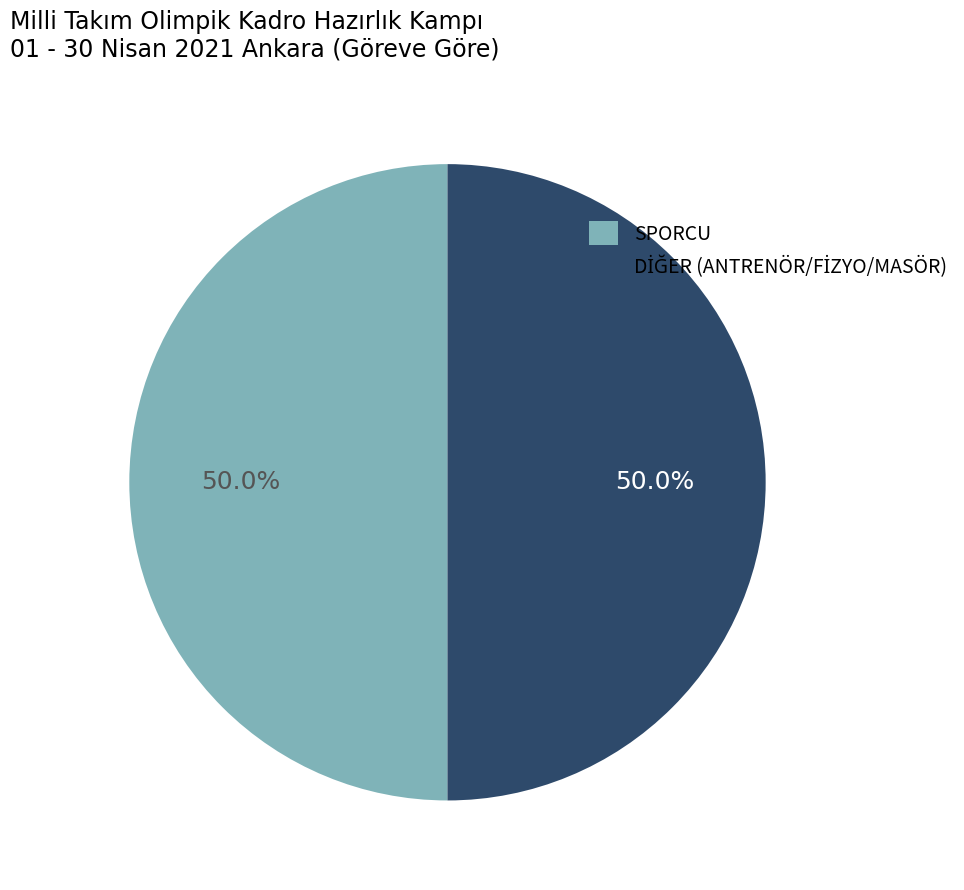

What portion of the pie excludes SPORCU?

50.0%